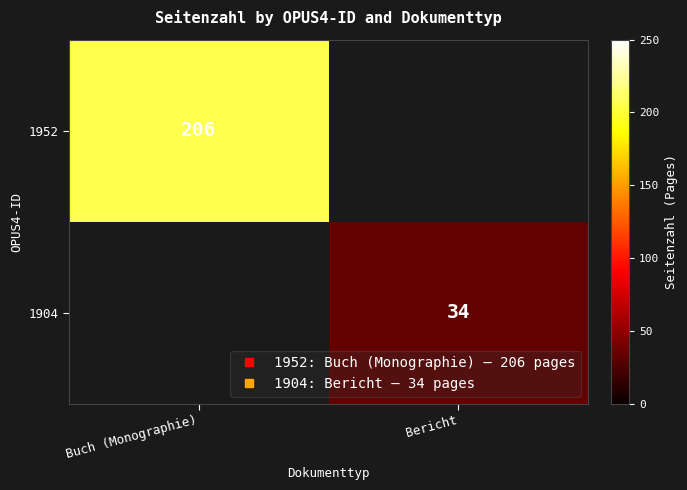

Which series has the widest spread of values?

1952